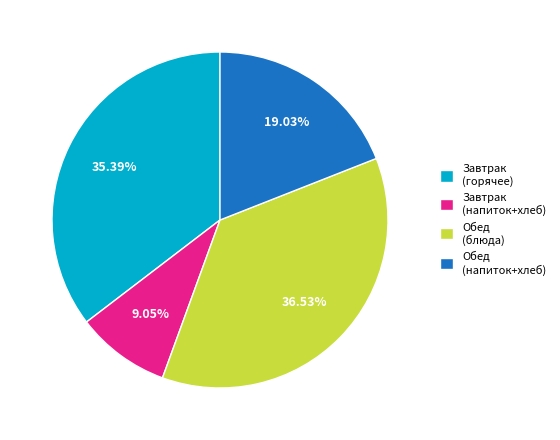

Which category has the smallest portion of the pie?

Завтрак (напиток+хлеб)